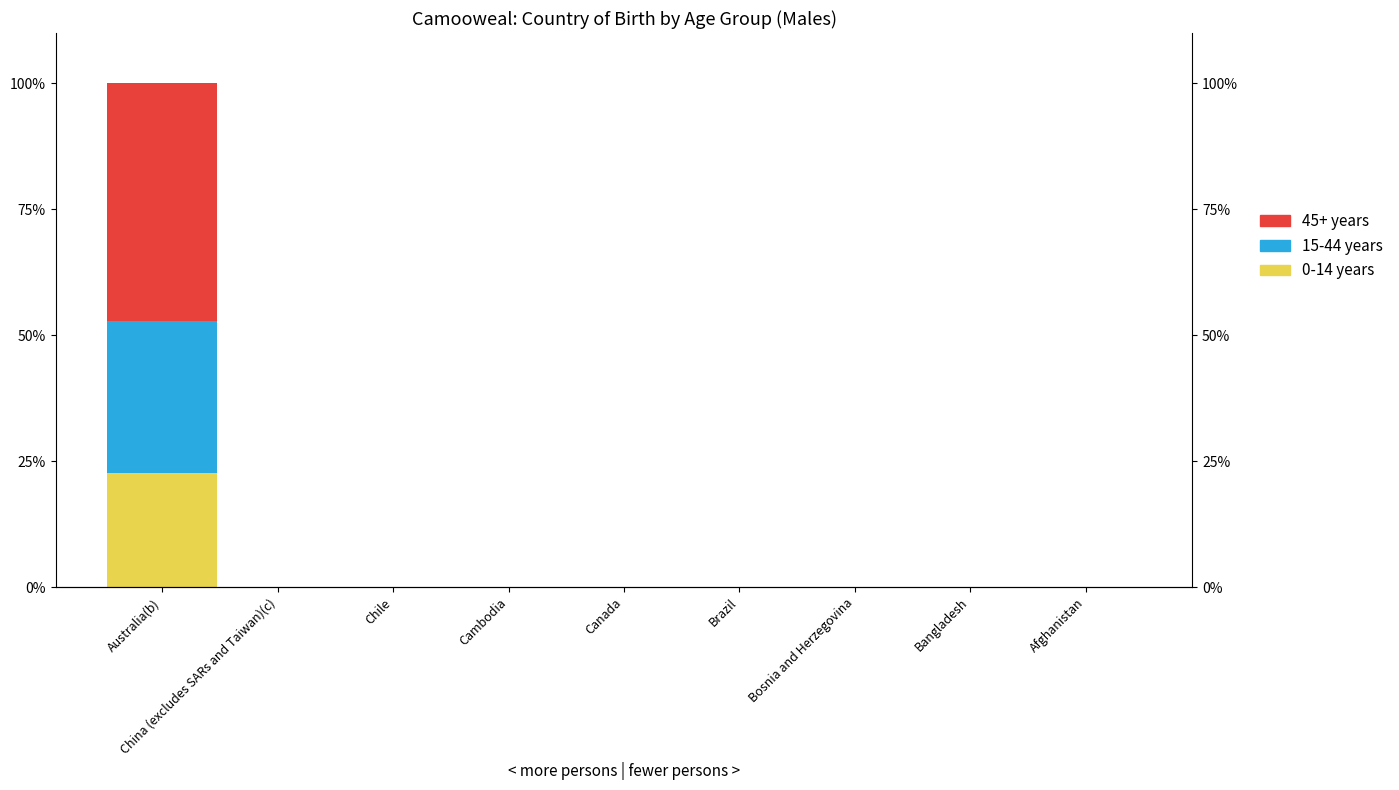

Are the bars horizontal?

No